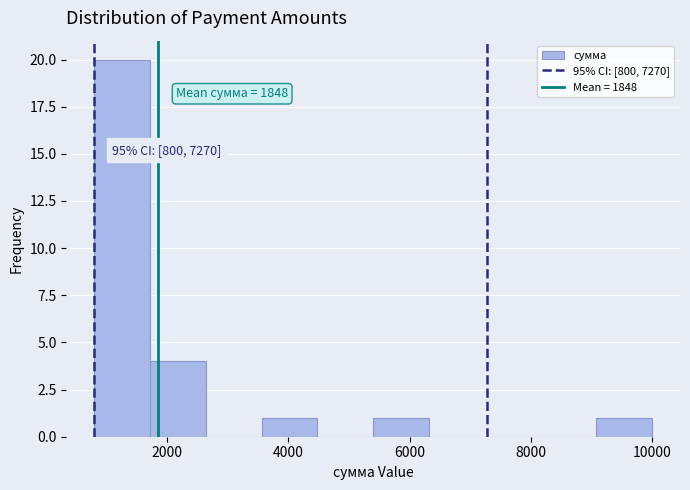

Which range on the x-axis has the tallest bar?

800 to 1720